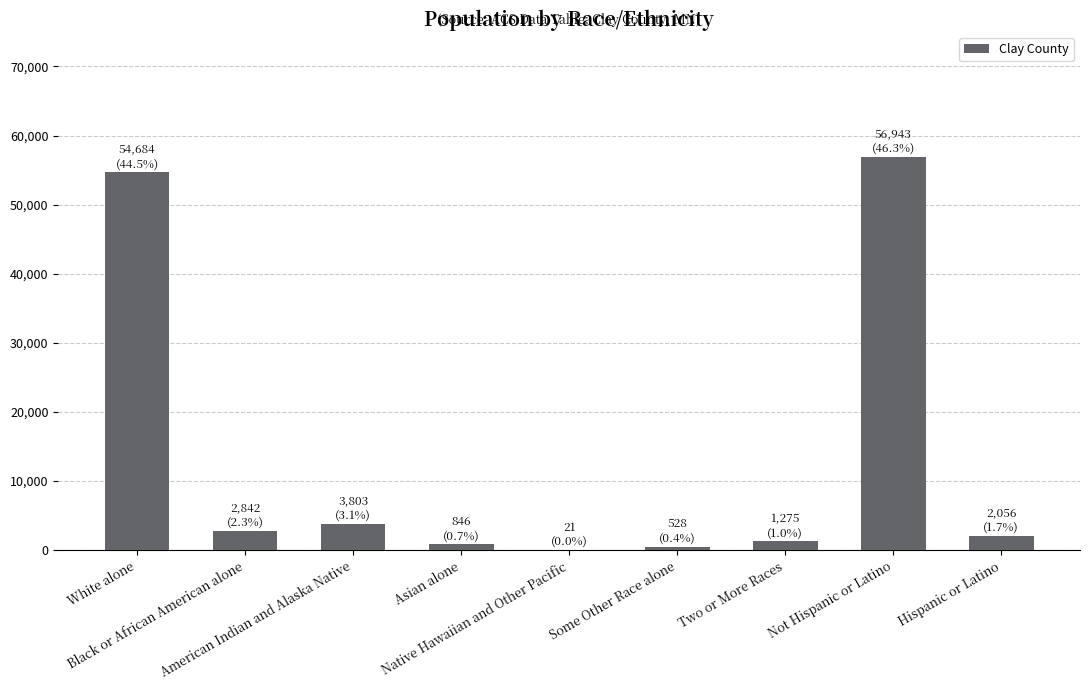

What is the maximum value shown in the chart?

56943